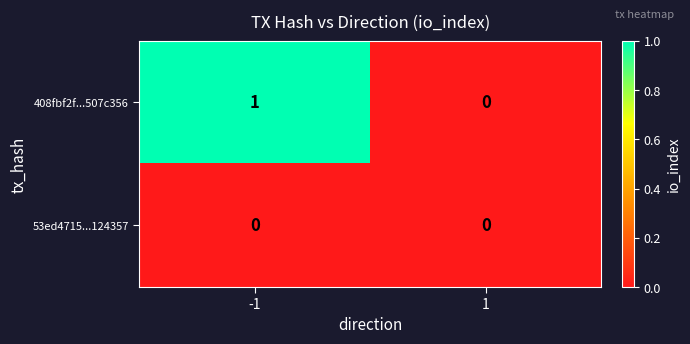

Which series has the largest total across all categories?

408fbf2f...507c356